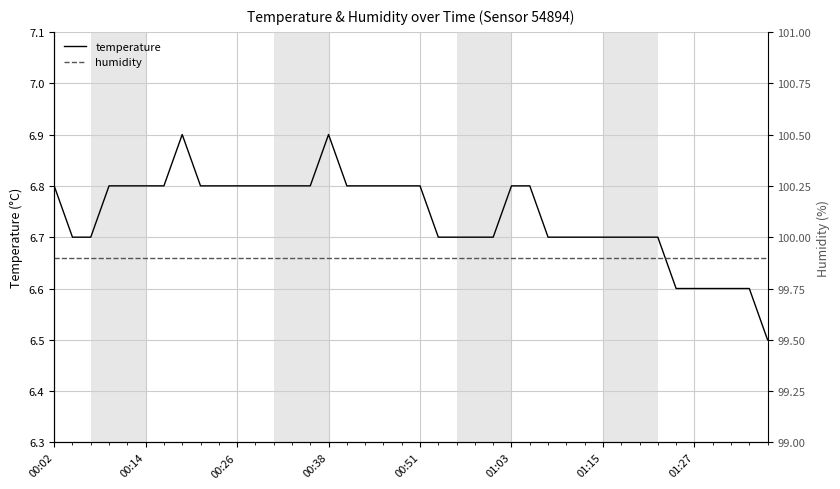

Does the chart have visible grid lines?

Yes